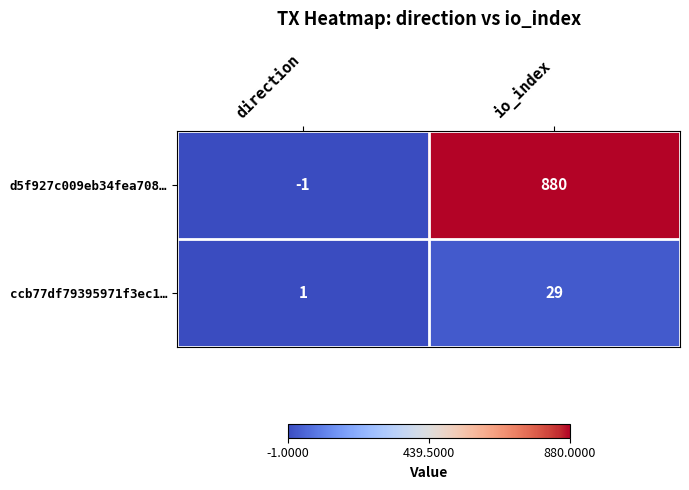

At which label is ccb77df79395971f3ec1… closest to 15?

direction